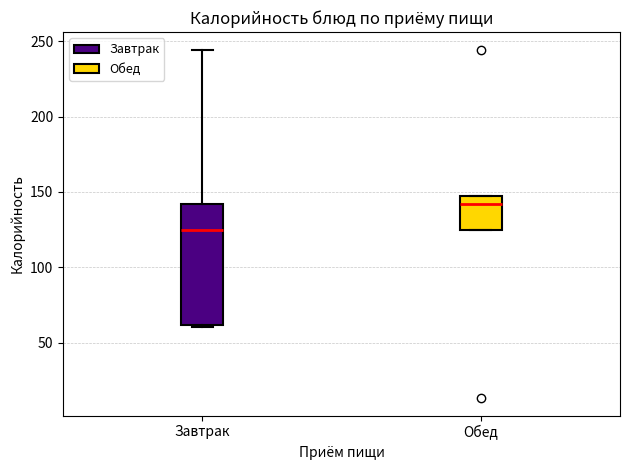

Reading left to right, transcribe this box plot: for each box, give where its median line is, the range the box spans, and where its two whiskers end, as read against the y-axis. The values are not printed on the chart, so give them approximately, as read against the axis.

Завтрак: median 125, box 60 to 140, whiskers 60 to 245
Обед: median 140, box 125 to 145, whiskers 125 to 145